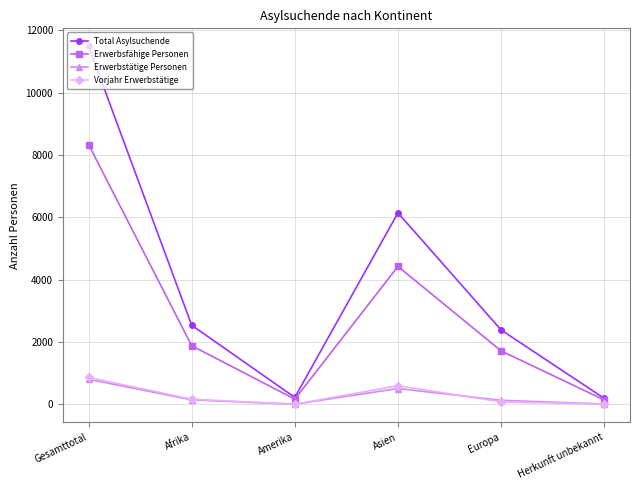

At which category does Total Asylsuchende reach its first local peak?

Asien